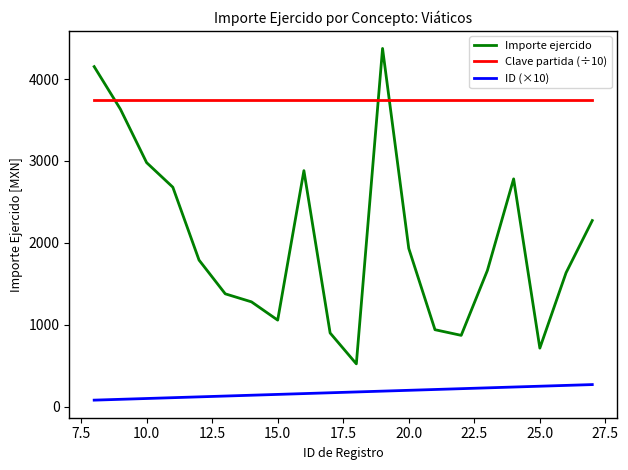

List the series in order of their overall mean, highest first.

Clave partida (÷10), Importe ejercido, ID (×10)